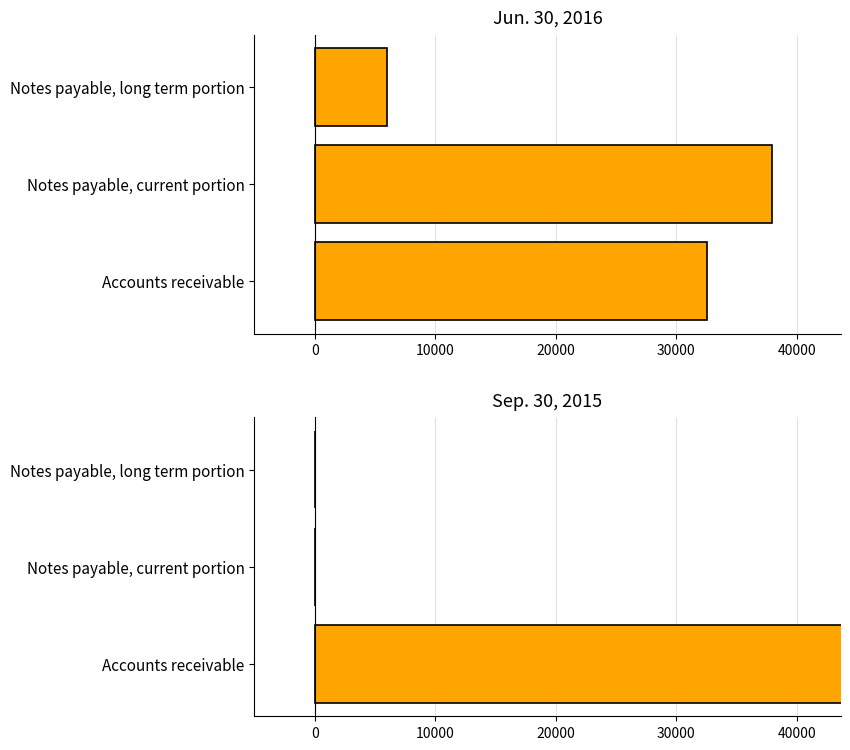

Which series has the largest total across all categories?

Jun. 30, 2016